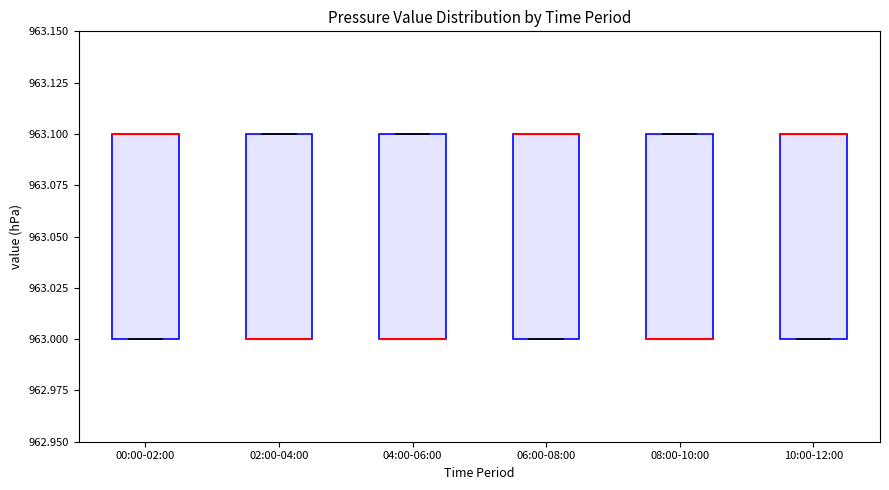

Reading left to right, transcribe this box plot: for each box, give where its median line is, the range the box spans, and where its two whiskers end, as read against the y-axis. The values are not printed on the chart, so give them approximately, as read against the axis.

00:00-02:00: median 963.1 (drawn on the box's upper edge), box 963.0 to 963.1, whiskers 963.0 to 963.1
02:00-04:00: median 963.0 (drawn on the box's lower edge), box 963.0 to 963.1, whiskers 963.0 to 963.1
04:00-06:00: median 963.0 (drawn on the box's lower edge), box 963.0 to 963.1, whiskers 963.0 to 963.1
06:00-08:00: median 963.1 (drawn on the box's upper edge), box 963.0 to 963.1, whiskers 963.0 to 963.1
08:00-10:00: median 963.0 (drawn on the box's lower edge), box 963.0 to 963.1, whiskers 963.0 to 963.1
10:00-12:00: median 963.1 (drawn on the box's upper edge), box 963.0 to 963.1, whiskers 963.0 to 963.1